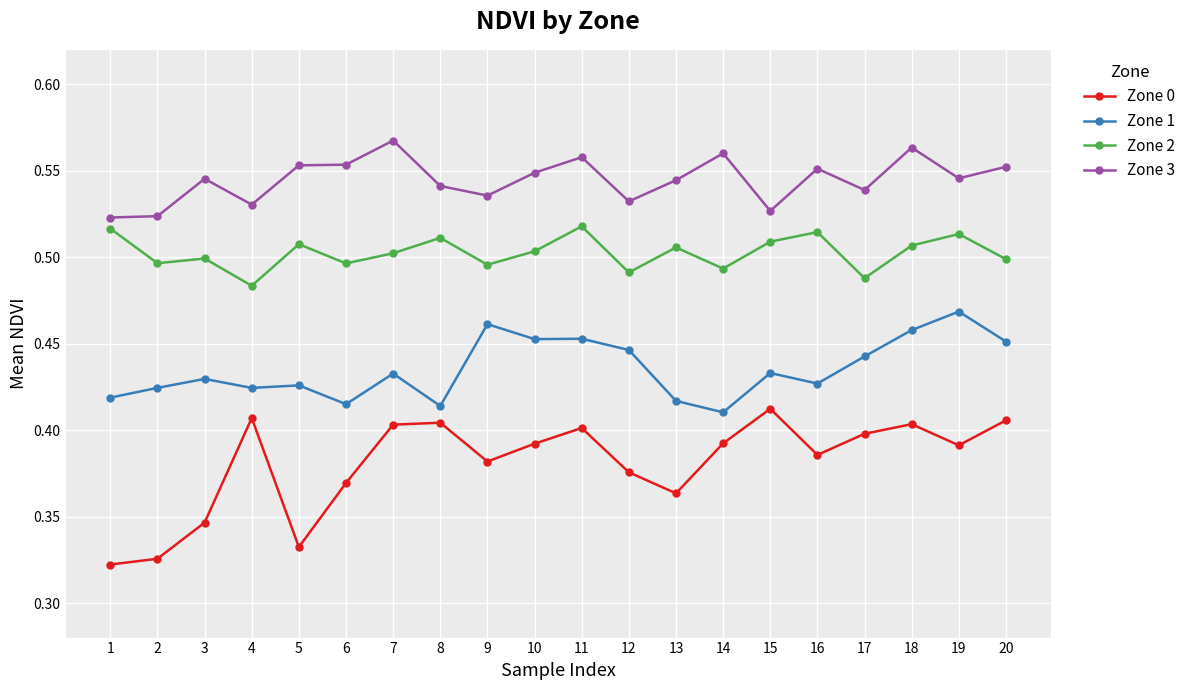

Which series changed the most between 12 and 19?

Zone 2